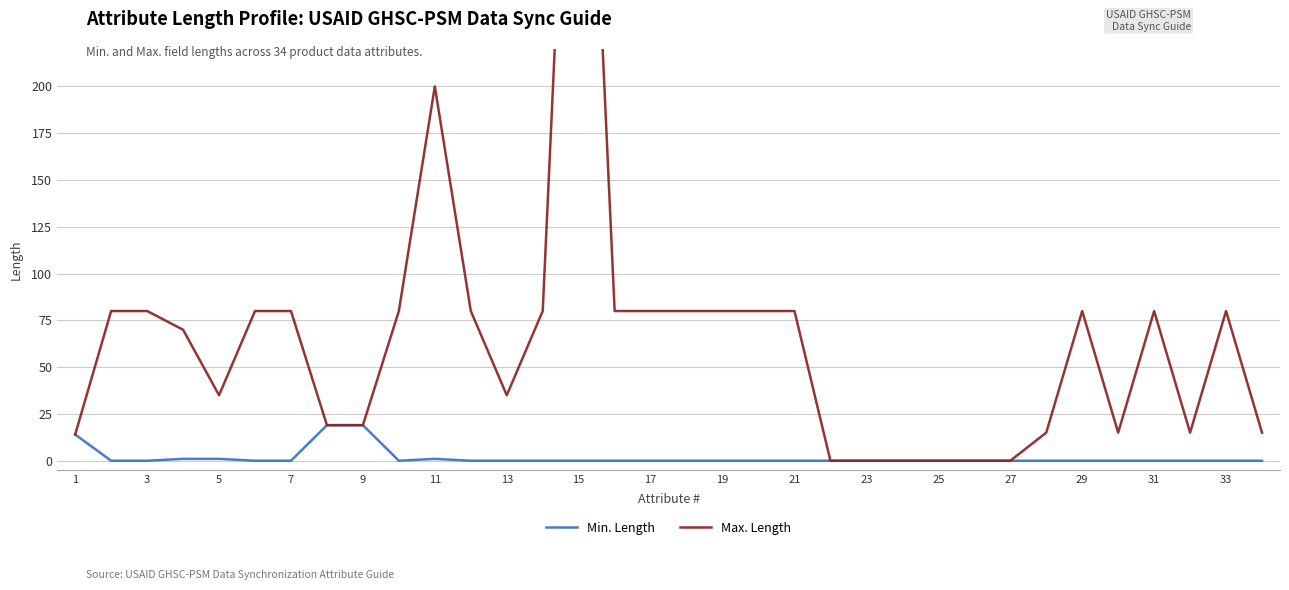

How many interior local valleys does the Min. Length series have?

1